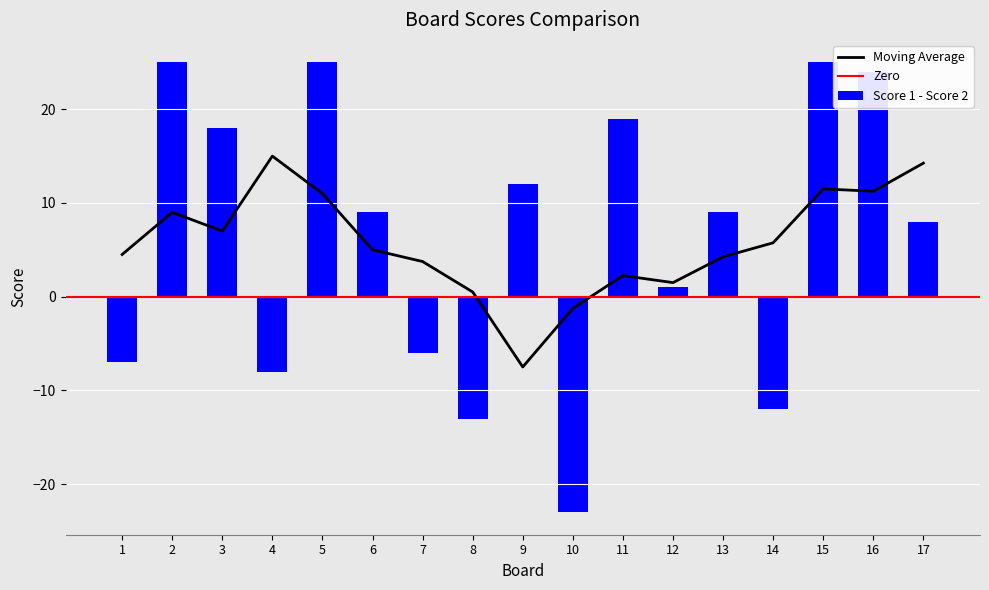

How many values in the Score 2 series are below 10?

8